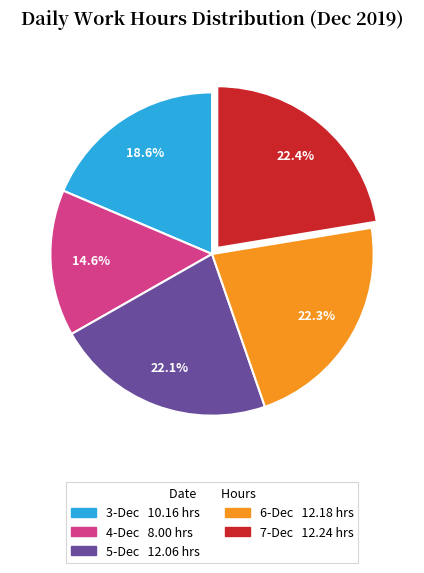

The 5-Dec slice represents 10% of the pie. True or false?

False